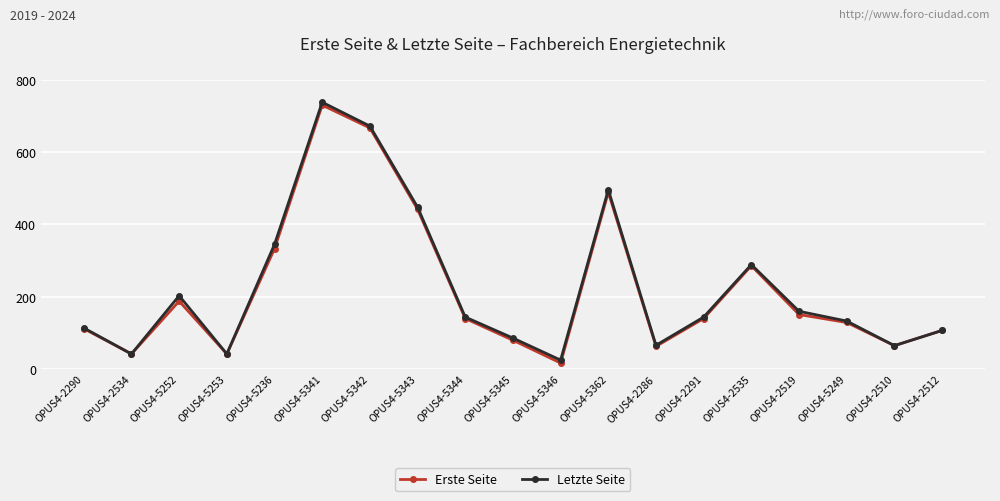

The Erste Seite series shows 63 at OPUS4-2286. True or false?

True